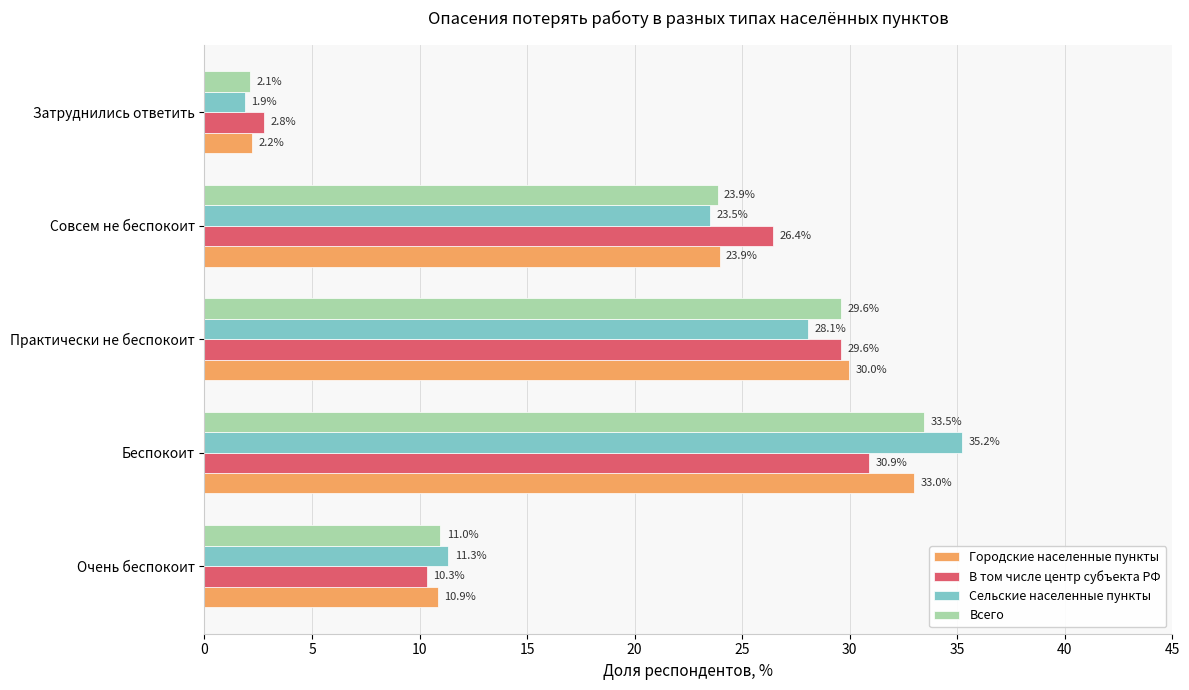

Which category has the highest value in the Всего series?

Беспокоит